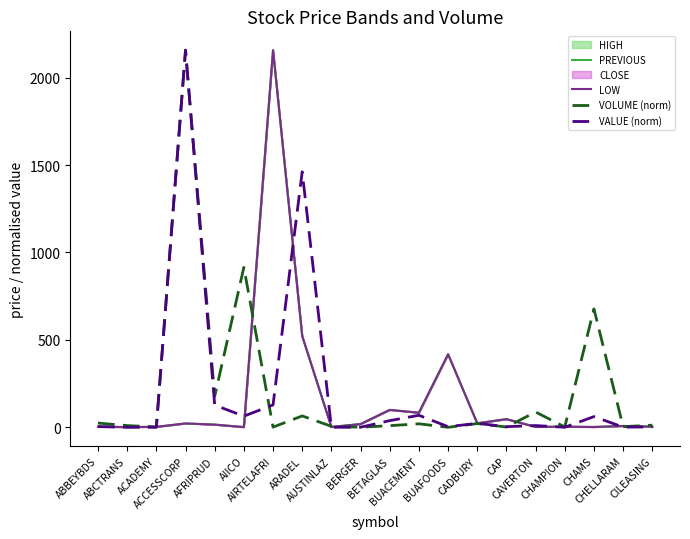

True or false: LOW has a value of 99.8 at BETAGLAS.

True